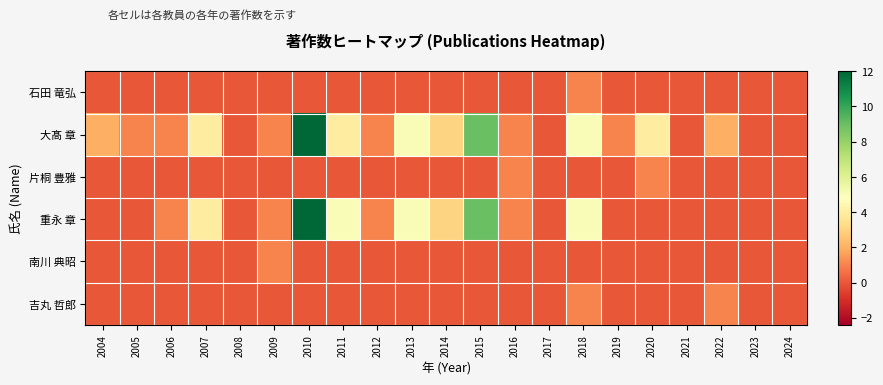

Which series has the largest total across all categories?

大髙 章